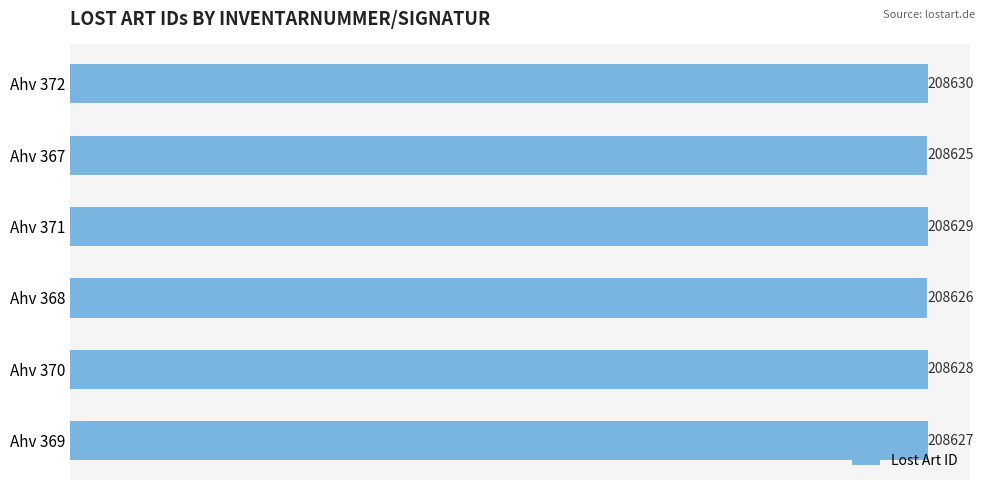

How many distinct data groups are displayed?

1